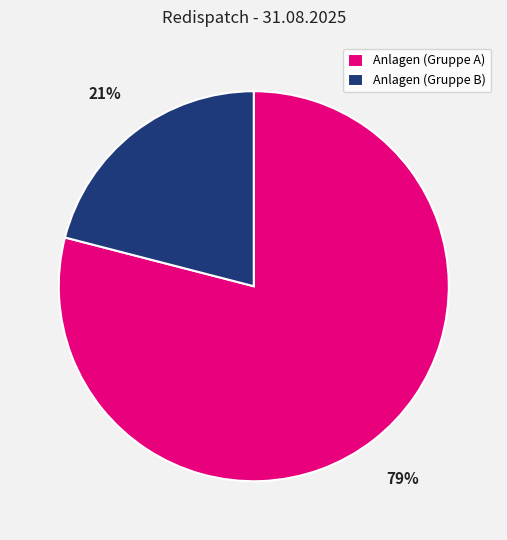

Which category accounts for the majority?

Anlagen (Gruppe A)